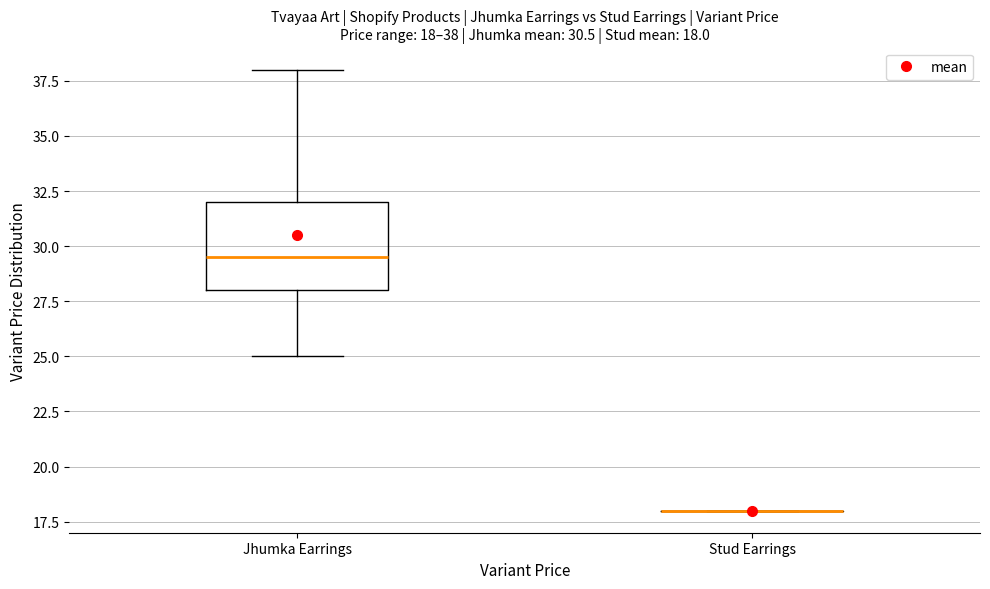

Which box is the tallest, from its lower edge to its upper edge?

Jhumka Earrings